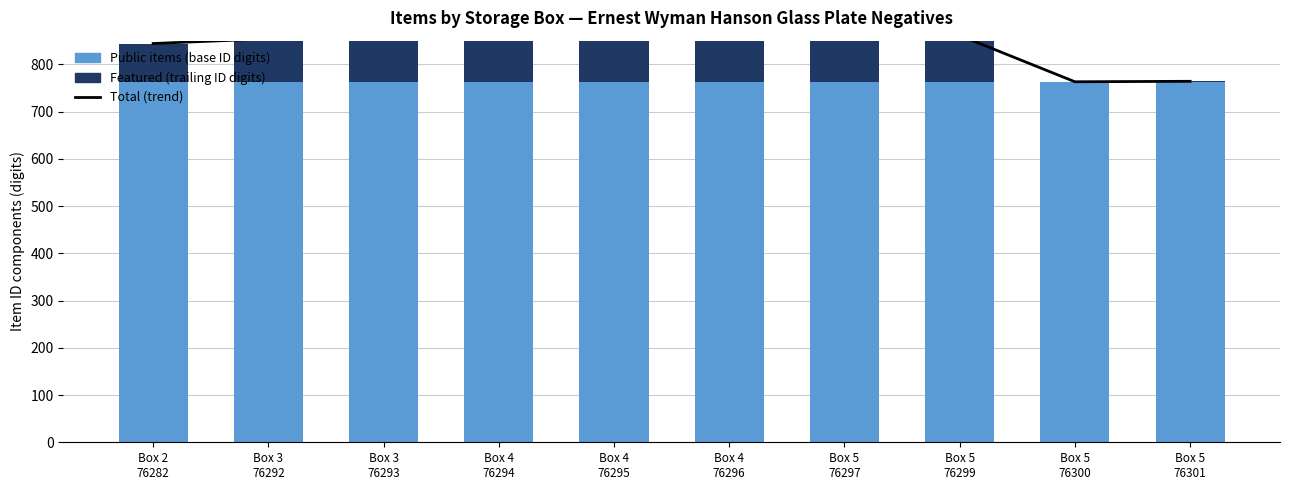

Reading left to right, list all the values displayed in this chart.

Total (trend): 844	854	855	856	857	858	859	861	763	764
Public items (base ID digits): 762	762	762	762	762	762	762	762	763	763
Featured (trailing ID digits): 82	92	93	94	95	96	97	99	0	1